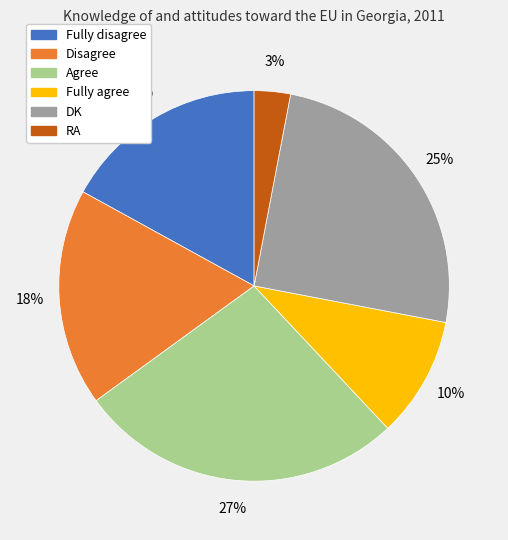

Rank the categories by value from lowest to highest.

RA, Fully agree, Fully disagree, Disagree, DK, Agree